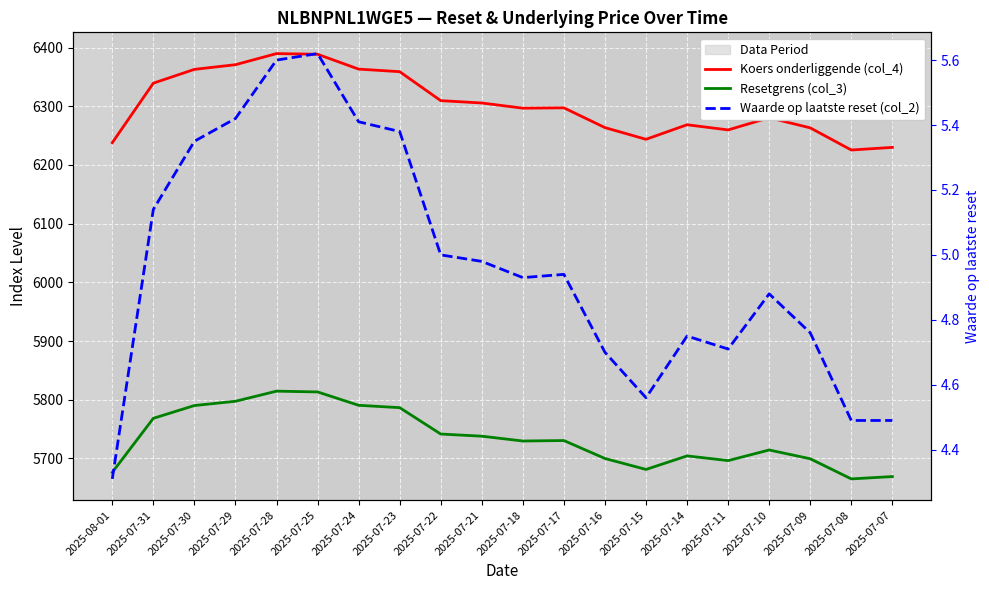

Where is Koers onderliggende (col_4) nearest to the value 6307?

2025-07-21